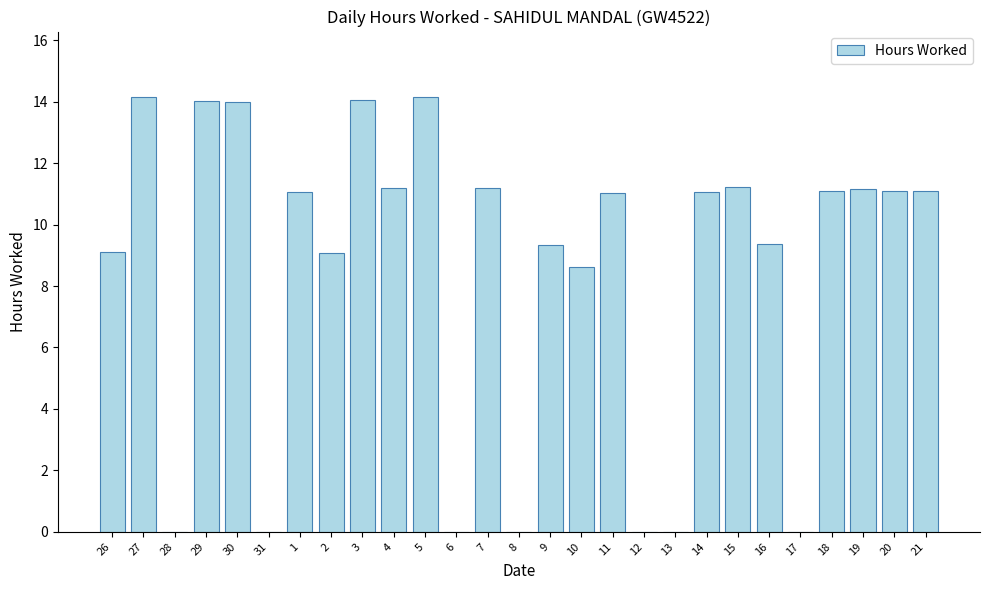

True or false: the data shows 14.2 at 27.

True